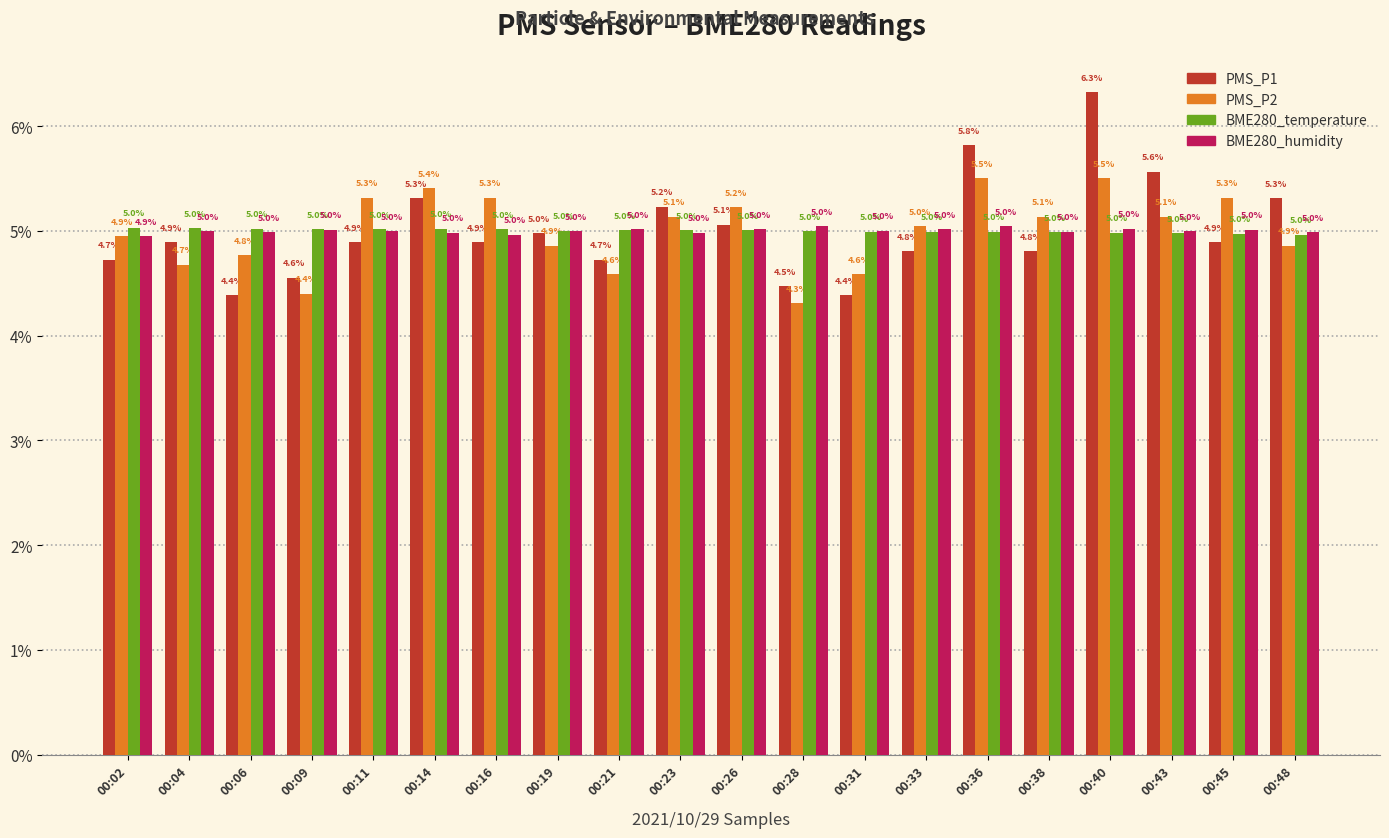

Reading left to right, what are all the values shown in this chart?

PMS_P1: 4.7	4.9	4.4	4.6	4.9	5.3	4.9	5.0	4.7	5.2	5.1	4.5	4.4	4.8	5.8	4.8	6.3	5.6	4.9	5.3
PMS_P2: 4.9	4.7	4.8	4.4	5.3	5.4	5.3	4.9	4.6	5.1	5.2	4.3	4.6	5.0	5.5	5.1	5.5	5.1	5.3	4.9
BME280_temperature: 5.0	5.0	5.0	5.0	5.0	5.0	5.0	5.0	5.0	5.0	5.0	5.0	5.0	5.0	5.0	5.0	5.0	5.0	5.0	5.0
BME280_humidity: 4.9	5.0	5.0	5.0	5.0	5.0	5.0	5.0	5.0	5.0	5.0	5.0	5.0	5.0	5.0	5.0	5.0	5.0	5.0	5.0